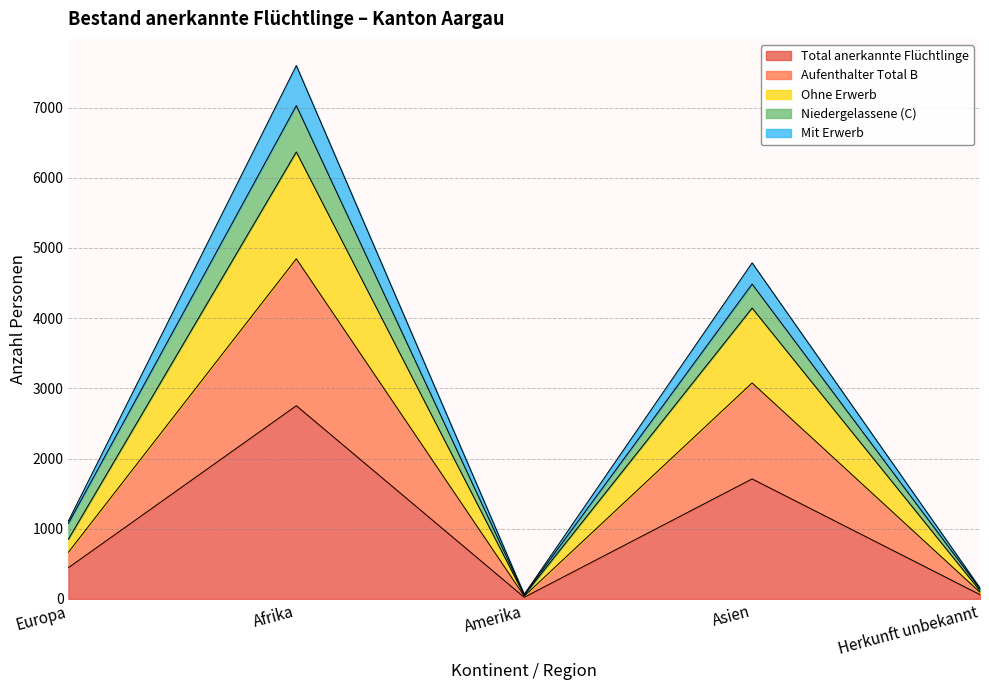

At which category is the sum across all series the highest?

Afrika